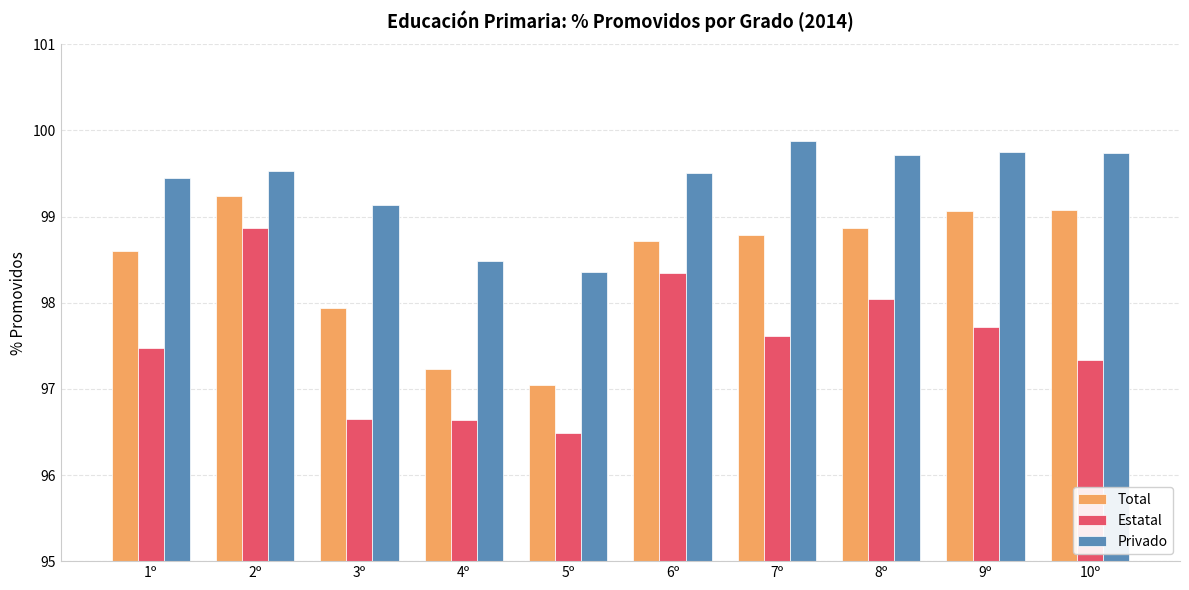

What is the label of the 8th bar from the left?

8º